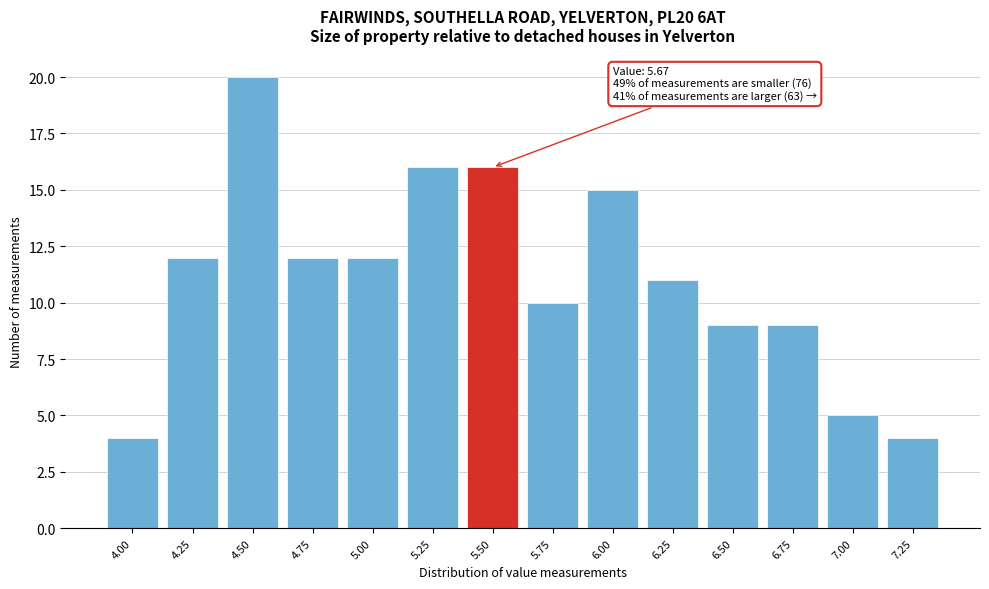

Reading right to left, transcribe all the data shown in this chart.

4	5	9	9	11	15	10	16	16	12	12	20	12	4